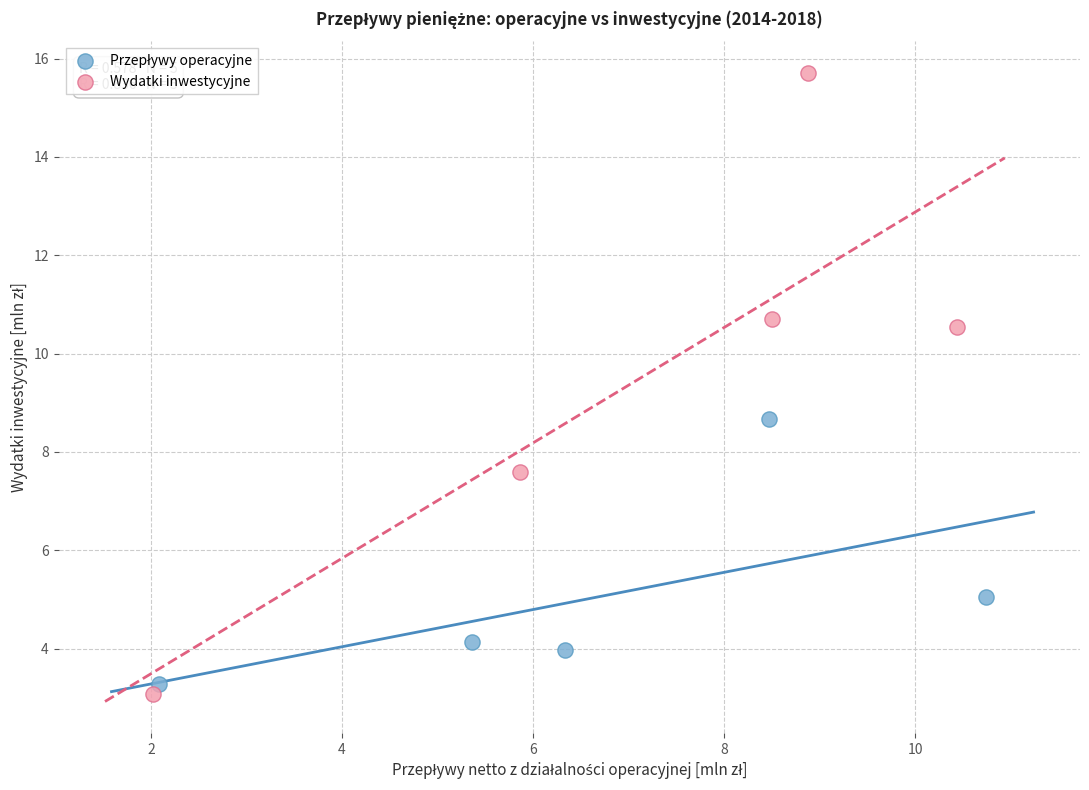

Which series has the largest Y range (max minus min)?

Wydatki inwestycyjne